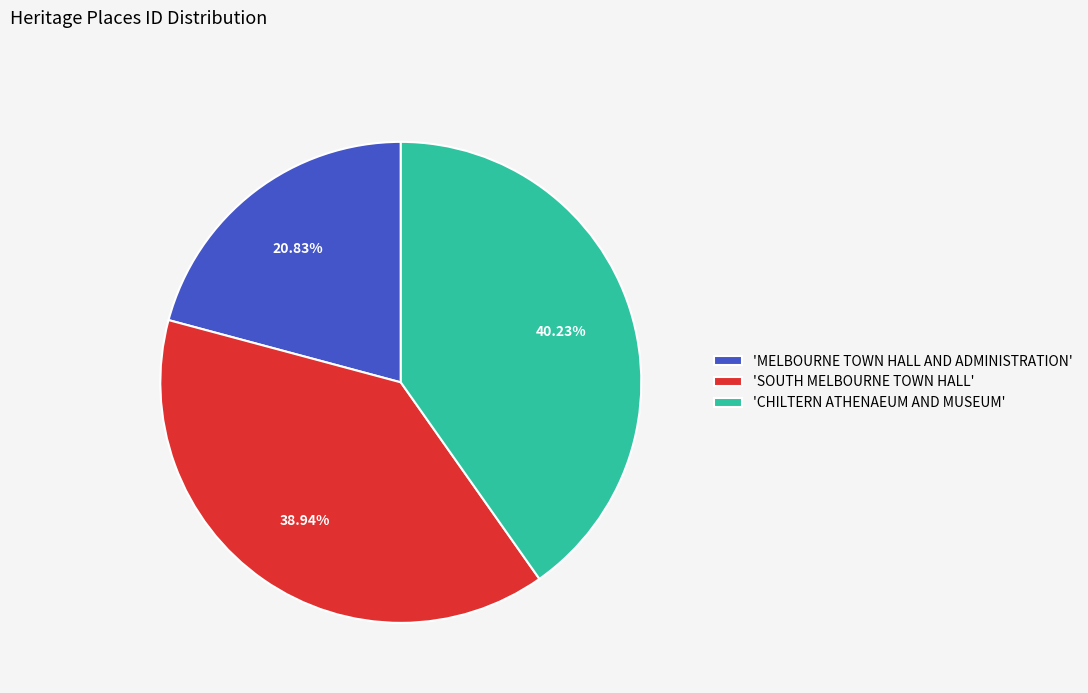

Between 'SOUTH MELBOURNE TOWN HALL' and 'CHILTERN ATHENAEUM AND MUSEUM', which is larger?

'CHILTERN ATHENAEUM AND MUSEUM'